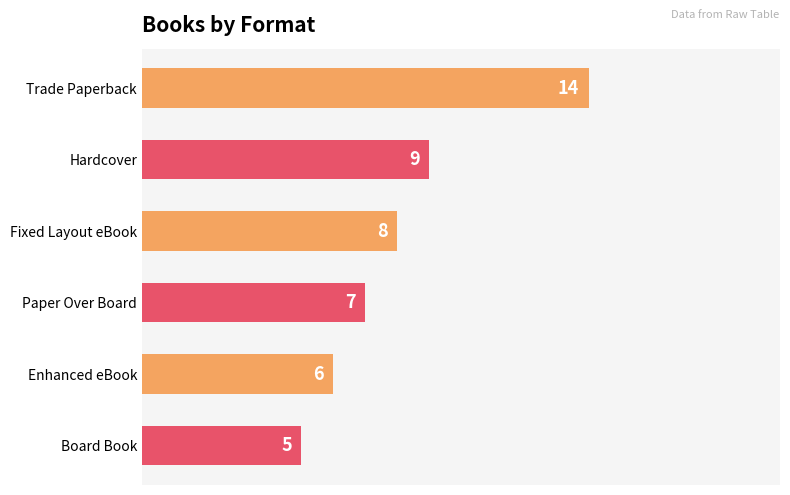

Rank the categories by value from highest to lowest.

Trade Paperback, Hardcover, Fixed Layout eBook, Paper Over Board, Enhanced eBook, Board Book